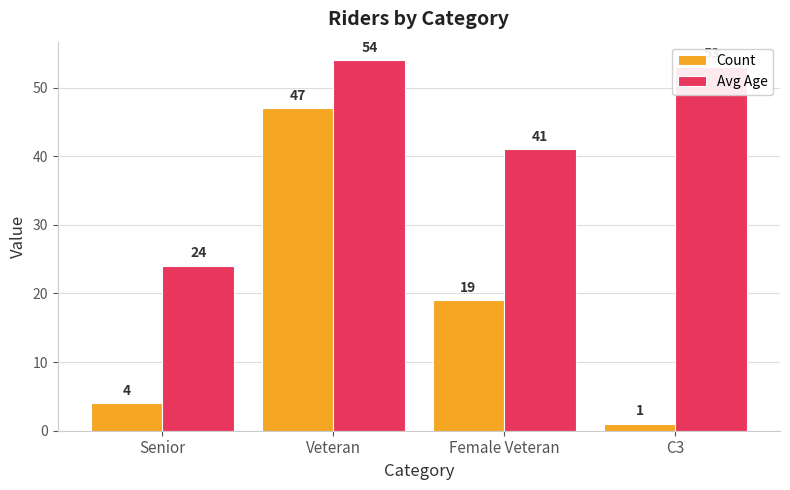

What is the total value across all series at Female Veteran?

60